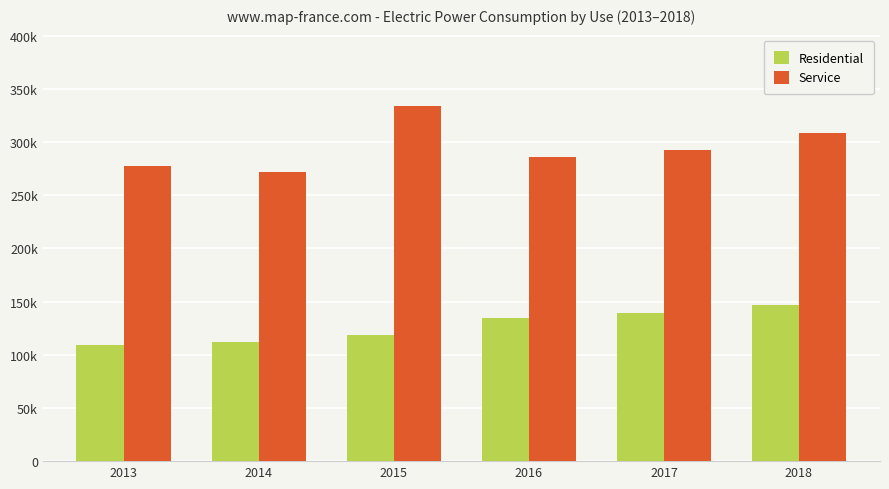

List the series in order of their peak value, lowest first.

Residential, Service